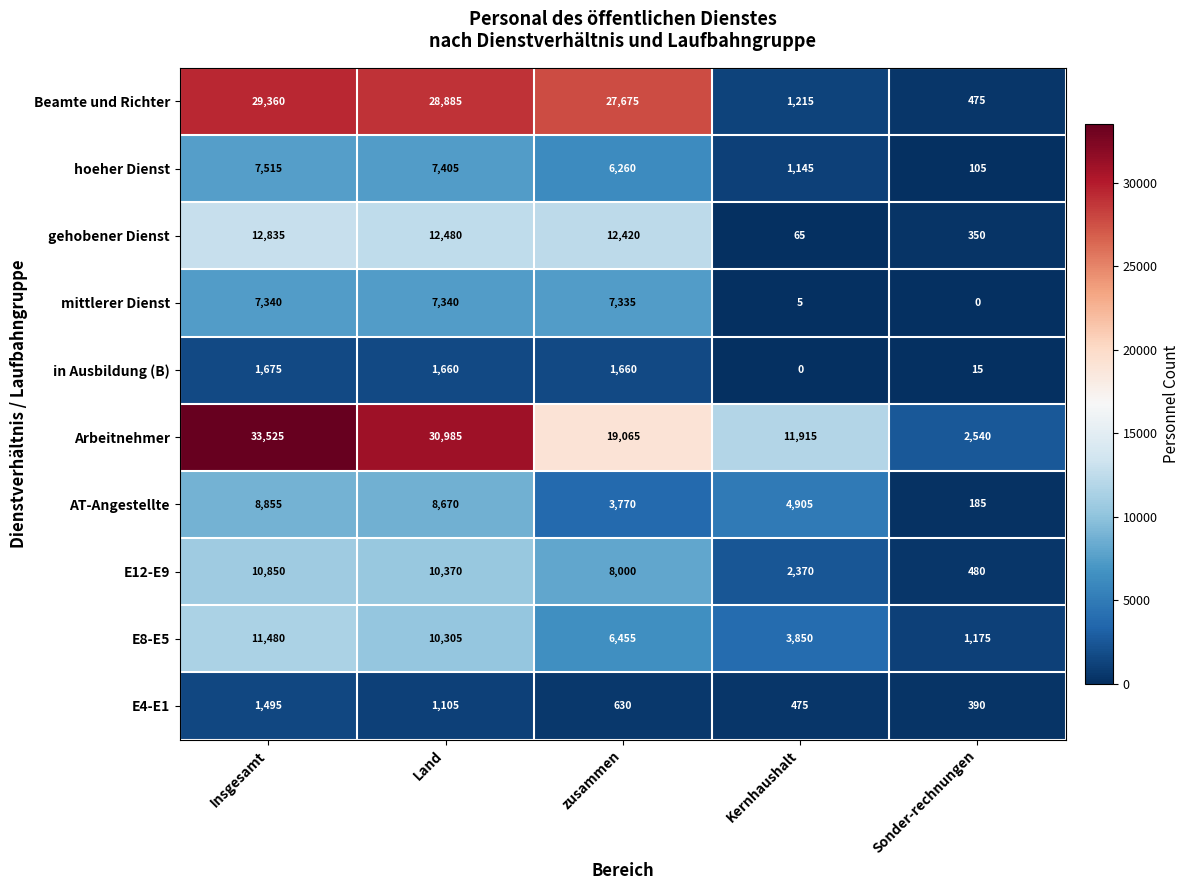

Rank the series at Kernhaushalt from lowest to highest value.

in Ausbildung (B), mittlerer Dienst, gehobener Dienst, E4-E1, hoeher Dienst, Beamte und Richter, E12-E9, E8-E5, AT-Angestellte, Arbeitnehmer